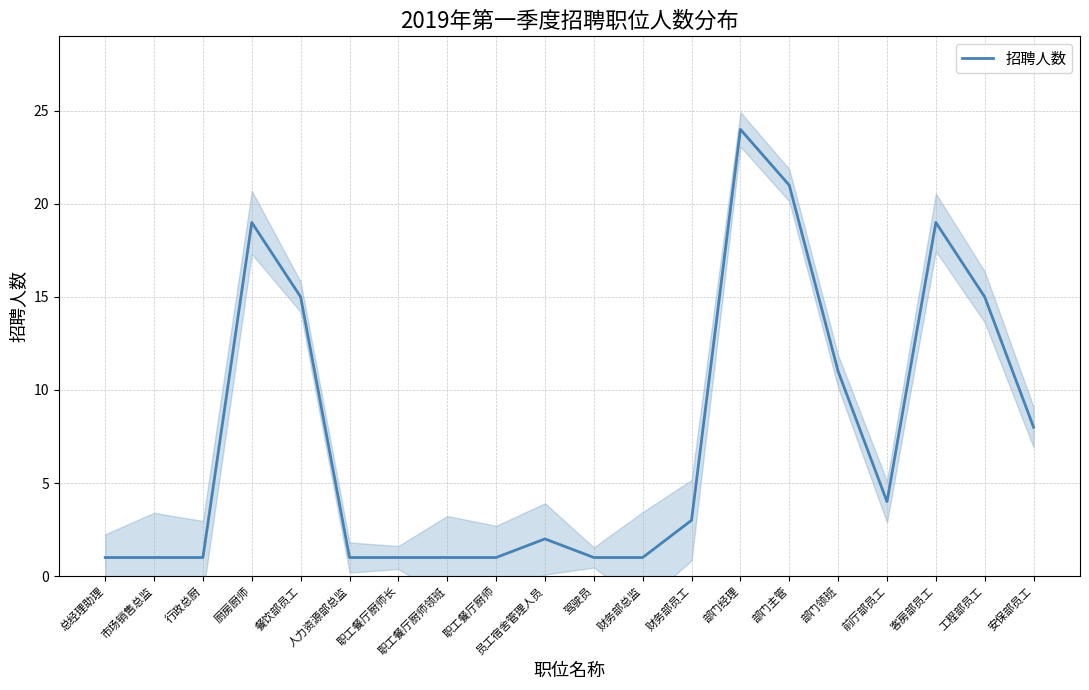

How many lines are shown in the chart?

1